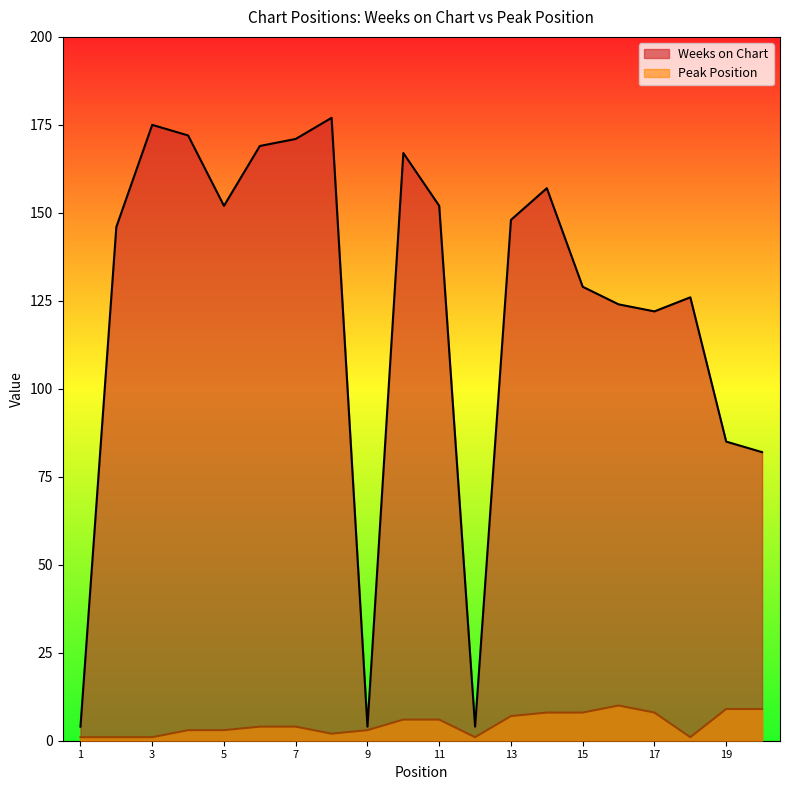

What is the average value of the Weeks on Chart series?

123